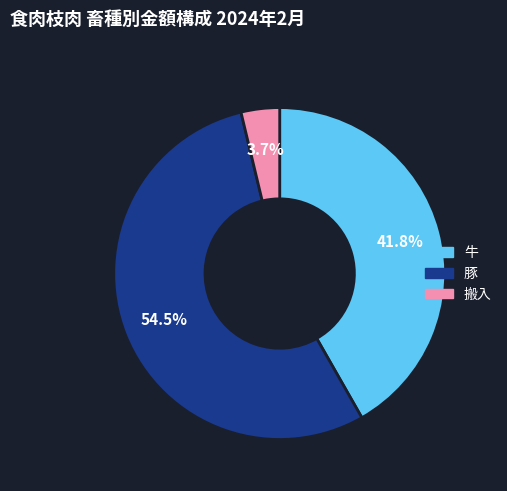

What is the smallest slice in the pie chart?

搬入